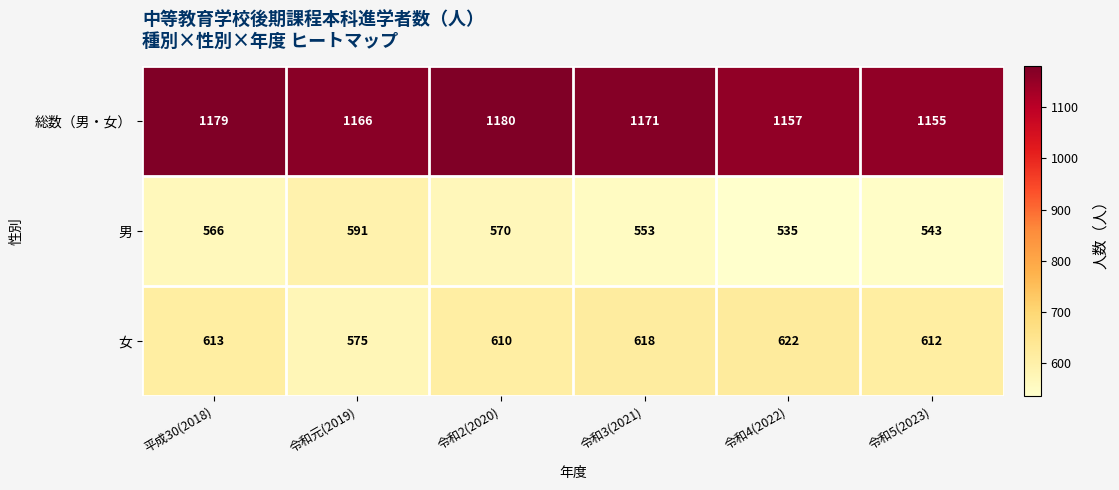

Which series has the largest total across all categories?

総数（男・女）